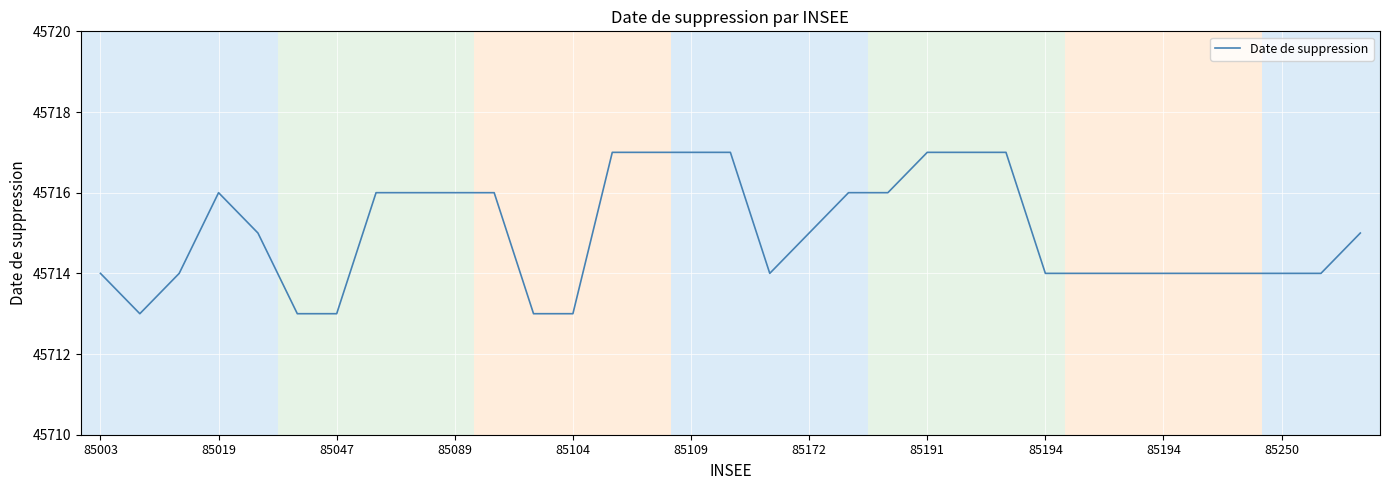

What is the difference between the maximum and minimum values?

4